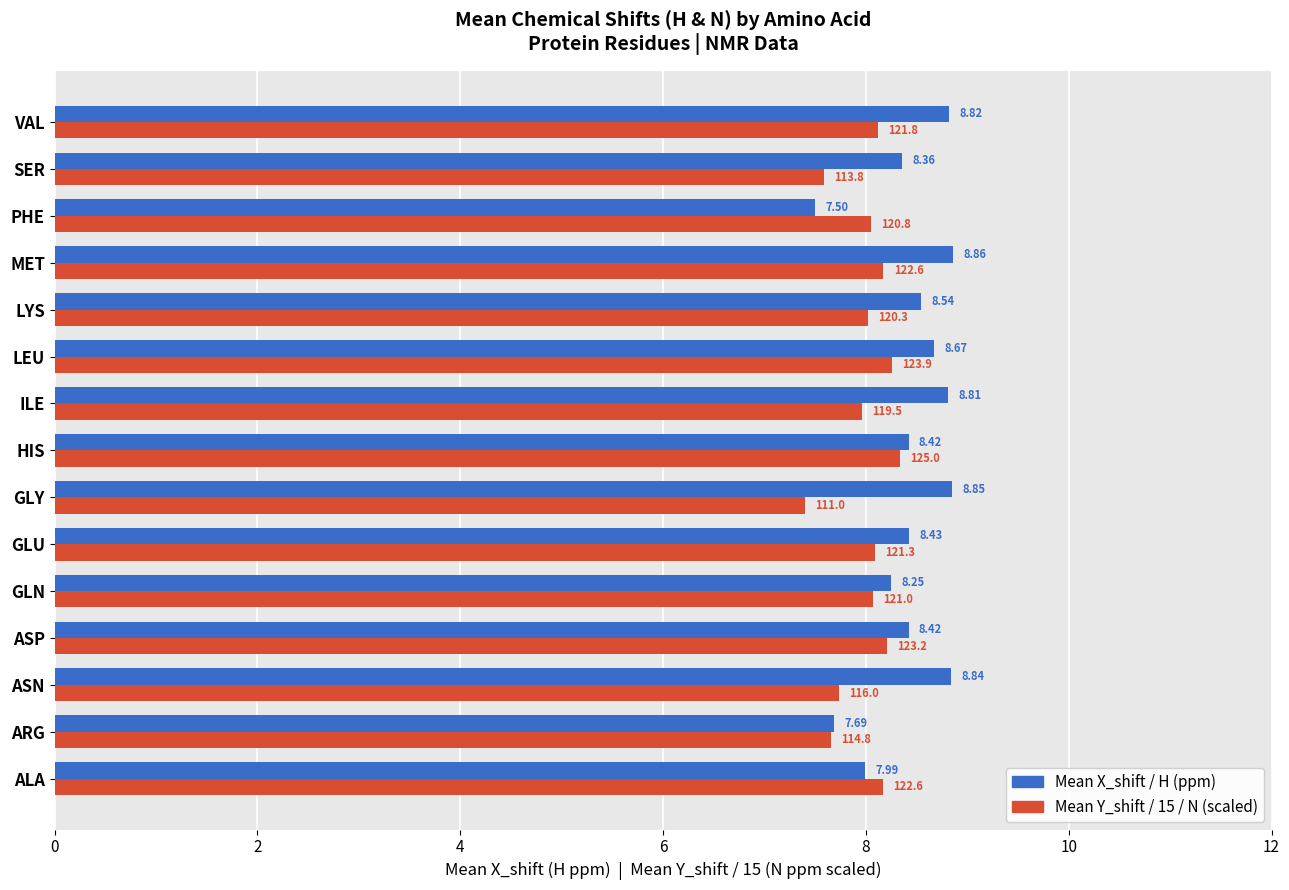

What is the difference between the highest and lowest values at LEU?

0.4